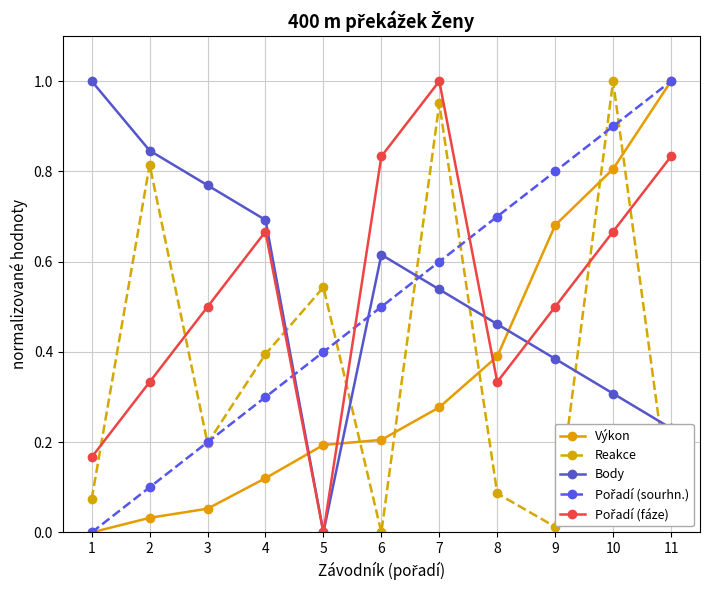

Between 4 and 10, which series saw the biggest shift?

Výkon